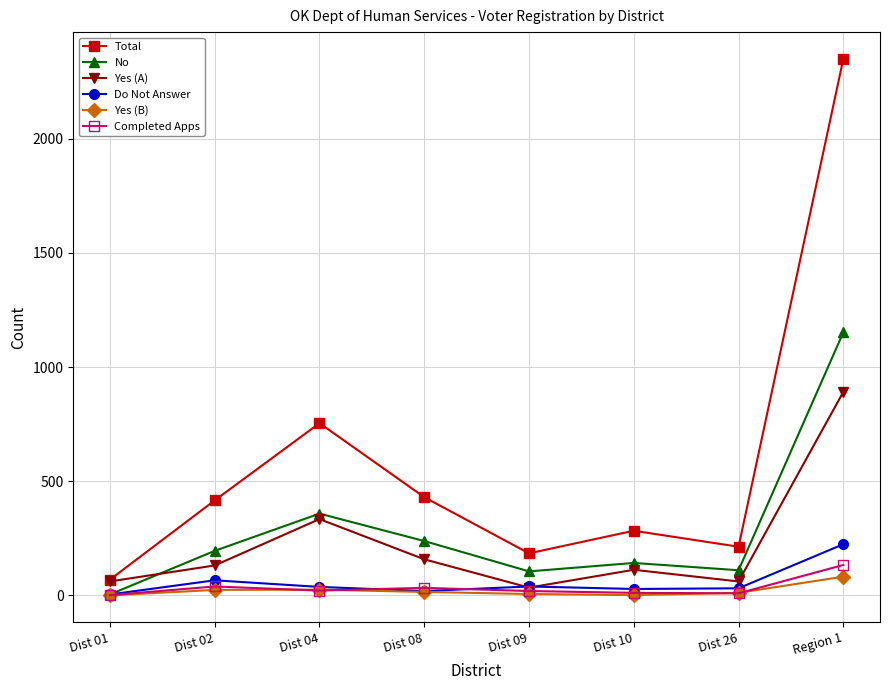

Is the value of Yes (A) at Dist 09 greater than the value of Total at Dist 04?

No